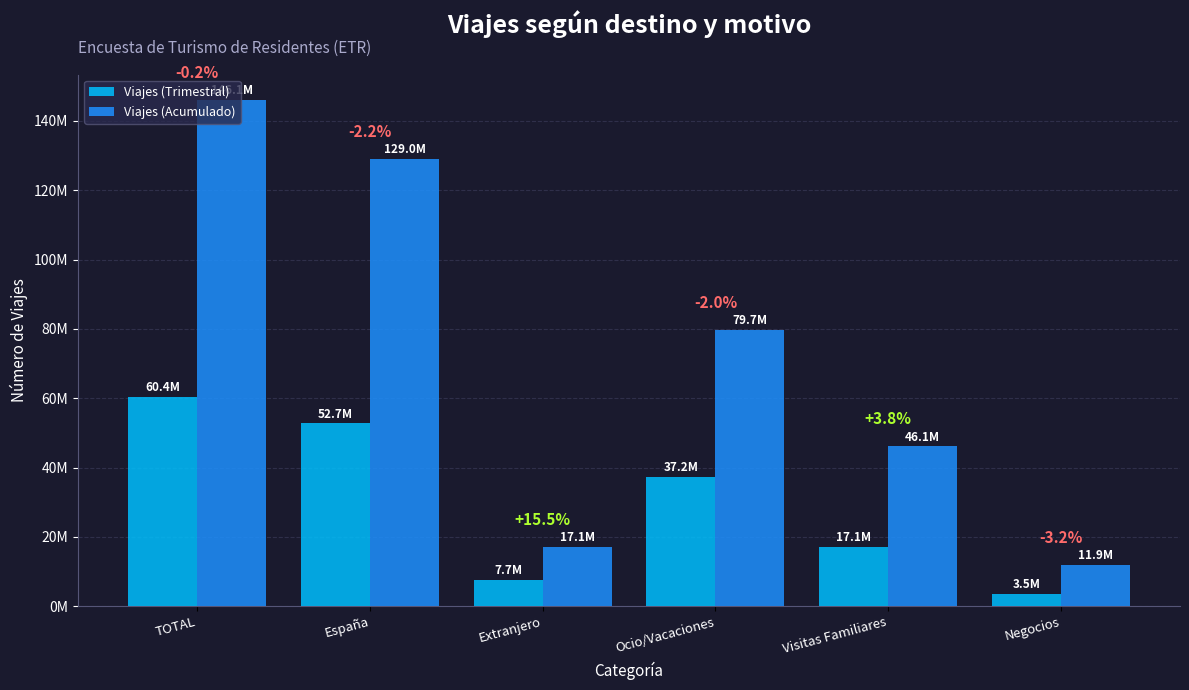

What is the difference between the second highest and minimum values in the Viajes (Acumulado) series?

117038904